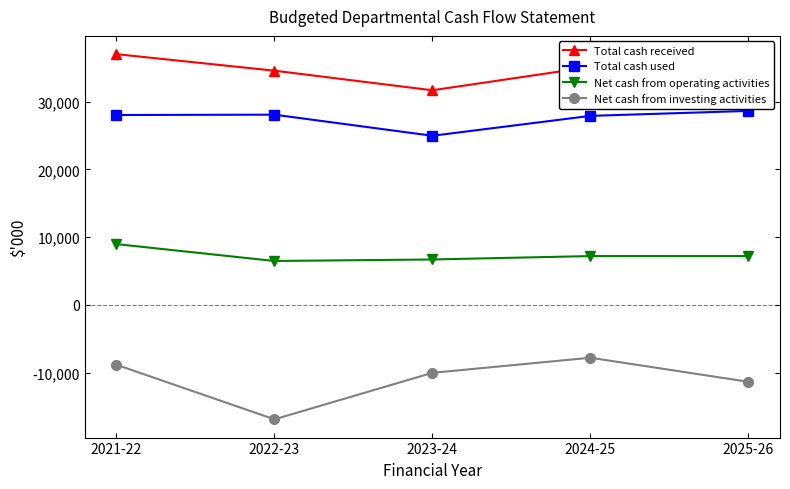

Where is the first local minimum for Net cash from investing activities?

2022-23